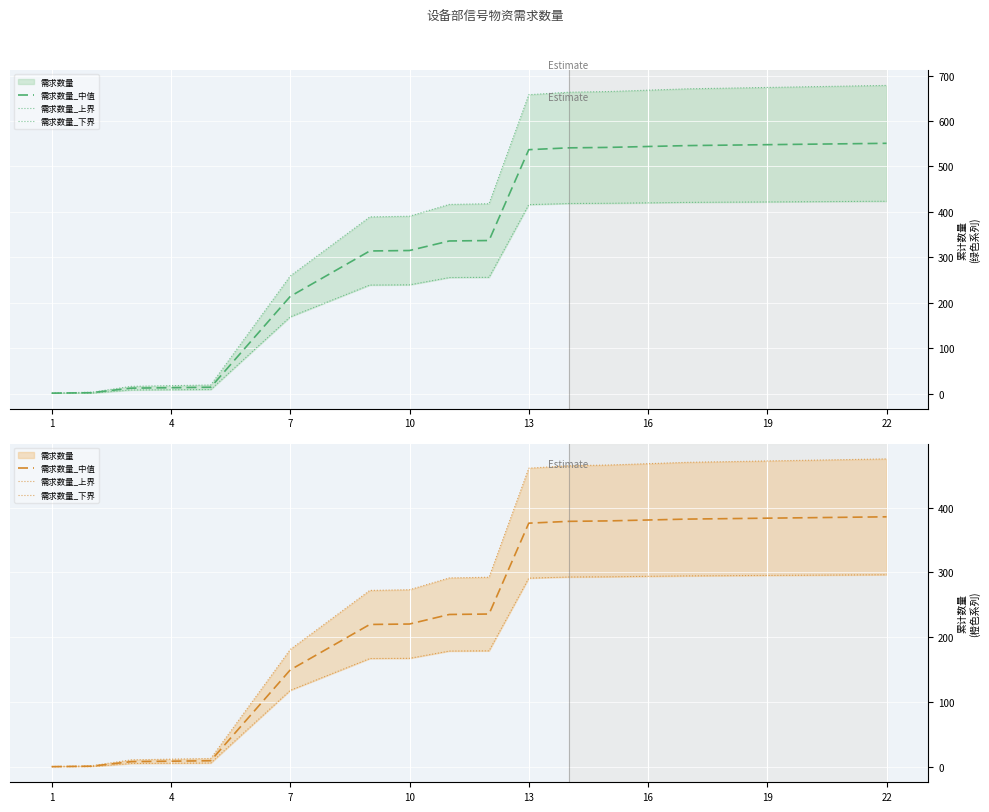

Is it true that 需求数量_中值 equals 385.7 at 22?

True